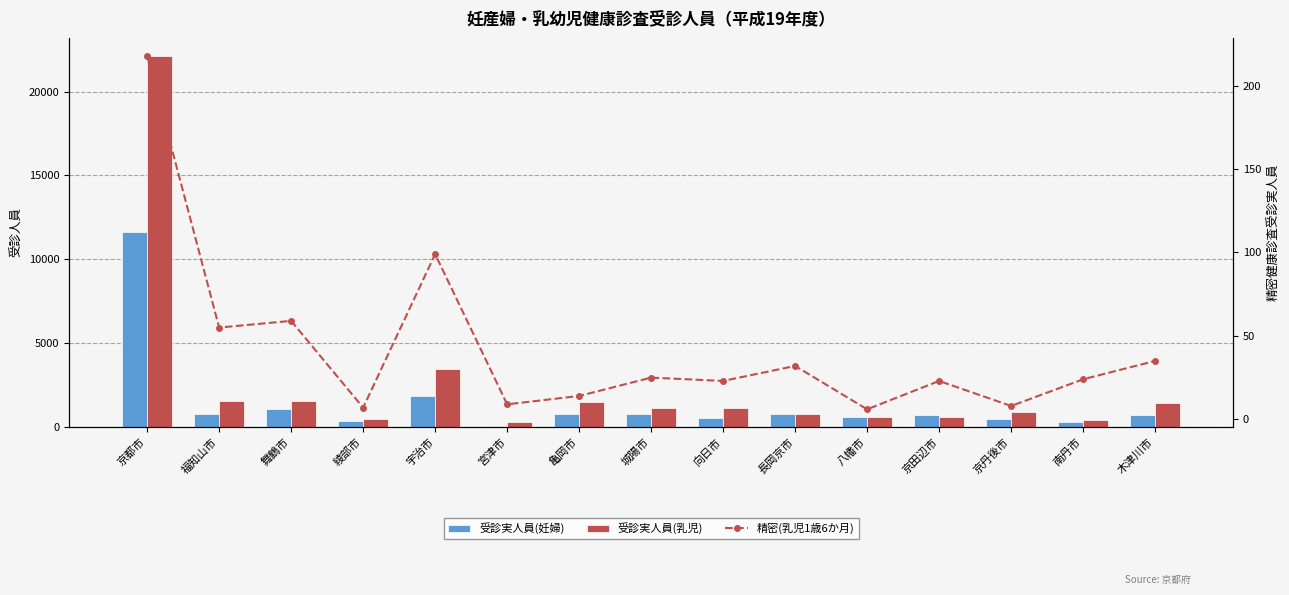

What is the difference between the maximum and minimum values in the 受診実人員(妊婦) series?

11625